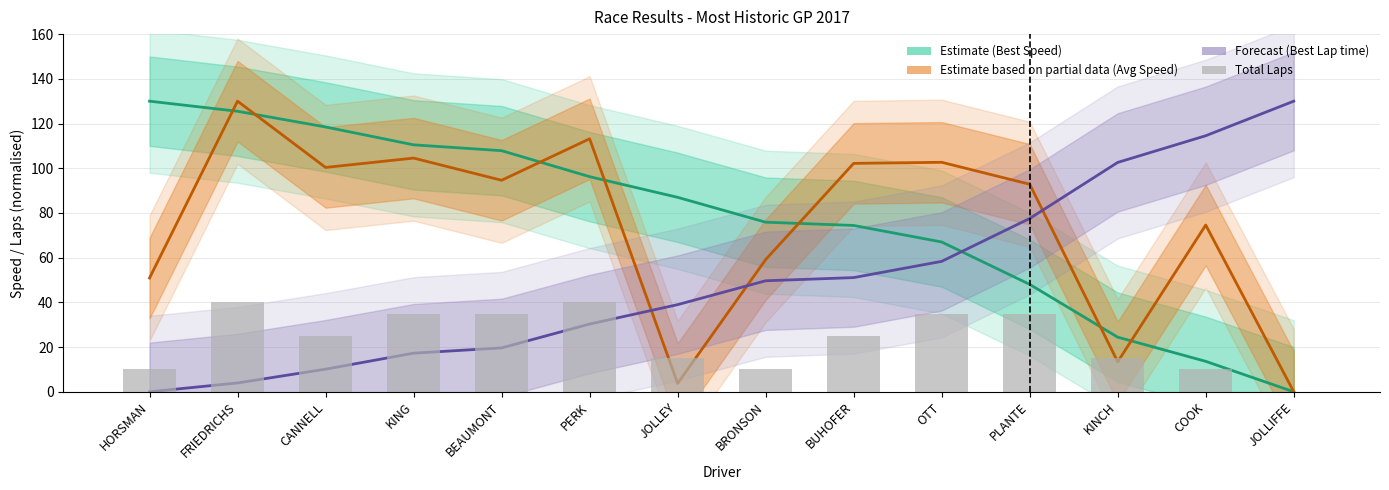

How many values in the Total Laps series exceed 24?

8